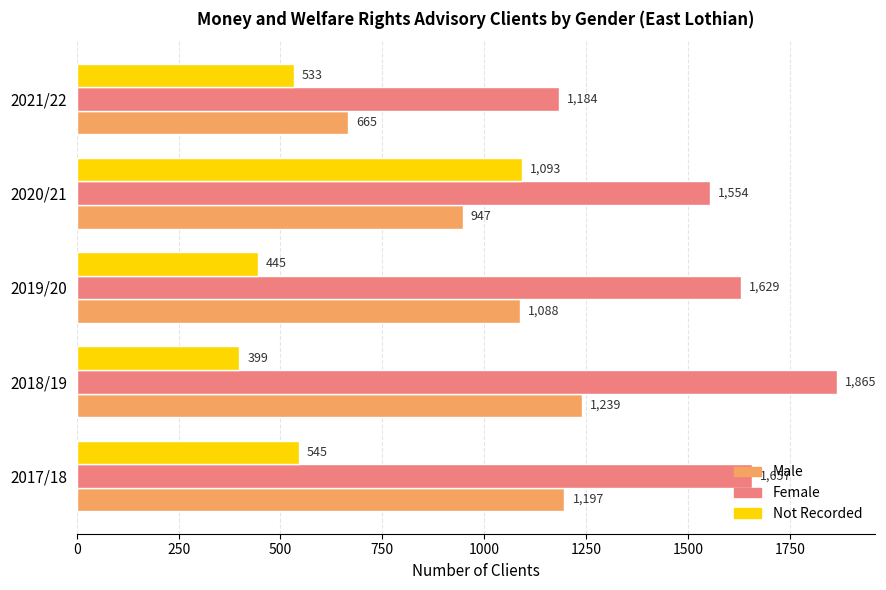

List the series in order of their peak value, highest first.

Female, Male, Not Recorded